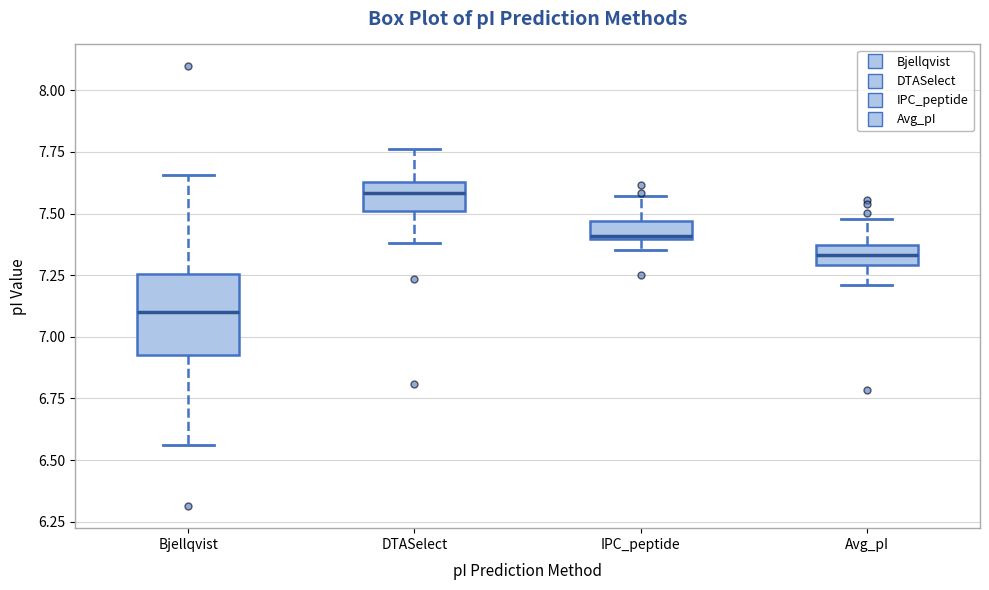

Where is the upper edge of the box for Avg_pI on the y-axis? The values are not printed on the chart, so give them approximately, as read against the axis.

7.35